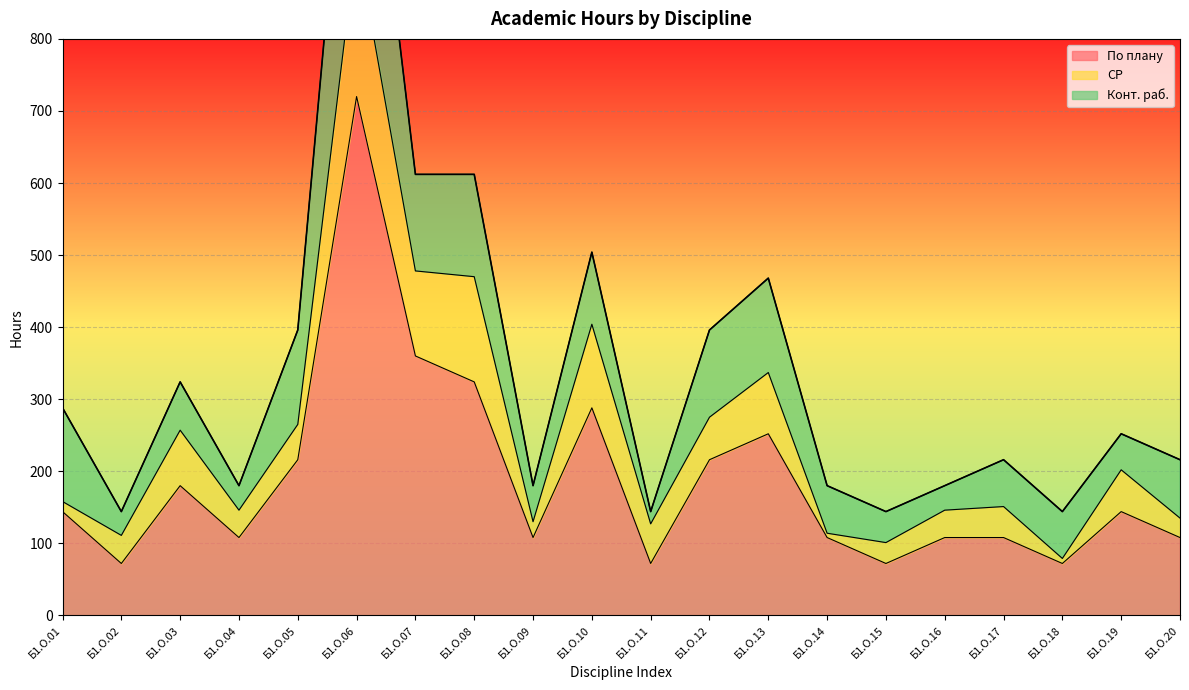

The value of По плану at Б1.О.03 is 180. True or false?

True